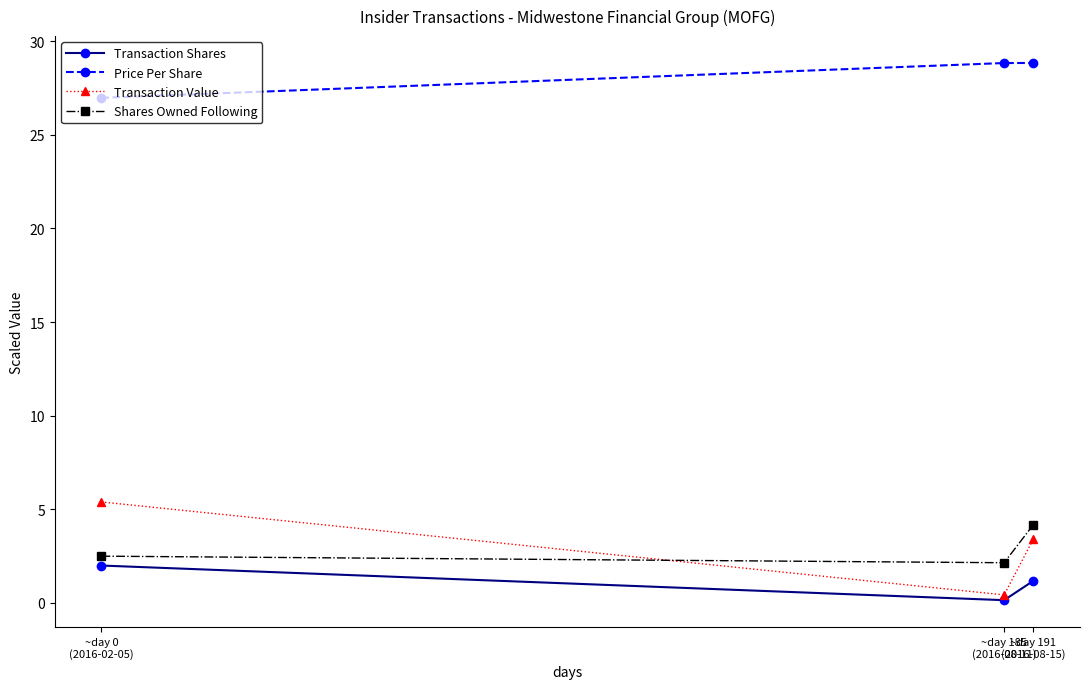

The Transaction Value series shows 4.8 at ~day 191
(2016-08-15). True or false?

False